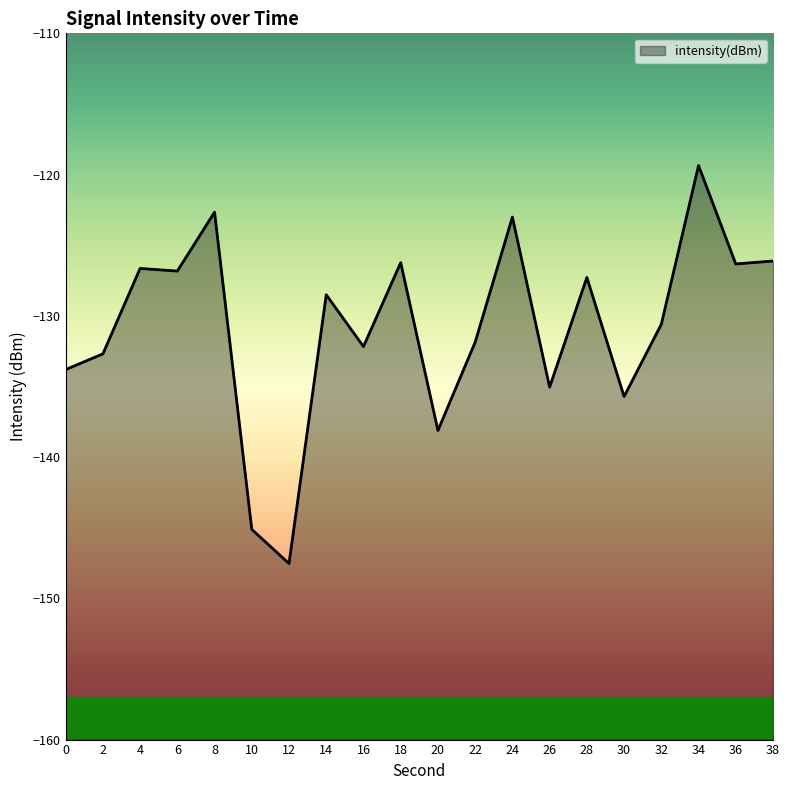

Reading left to right, what are all the values shown in this chart?

0=-133.8	2=-132.7	4=-126.6	6=-126.8	8=-122.7	10=-145.1	12=-147.5	14=-128.5	16=-132.2	18=-126.2	20=-138.1	22=-131.9	24=-123.0	26=-135.0	28=-127.3	30=-135.7	32=-130.6	34=-119.4	36=-126.3	38=-126.1